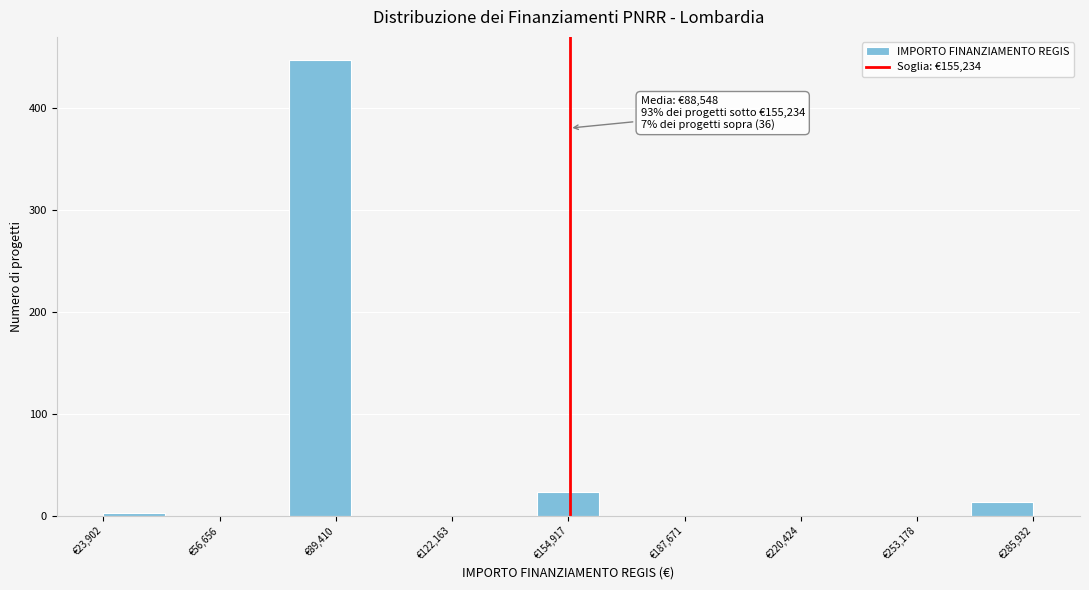

Read against the x-axis, roughly where is the centre of the tallest bar?

85000